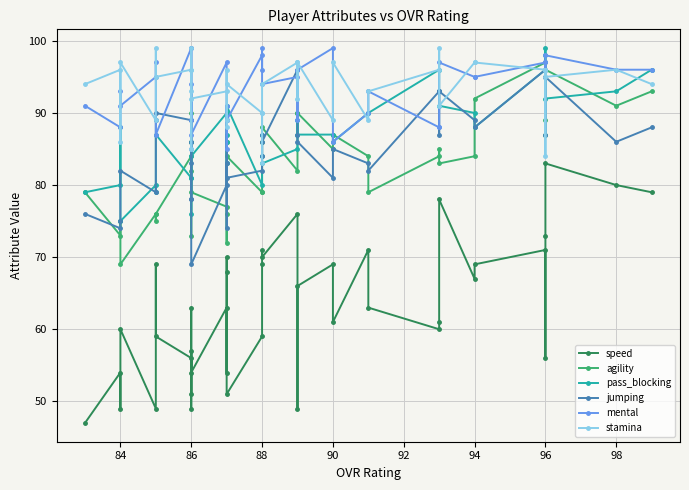

What is the difference between the maximum and second lowest values in the speed series?

34